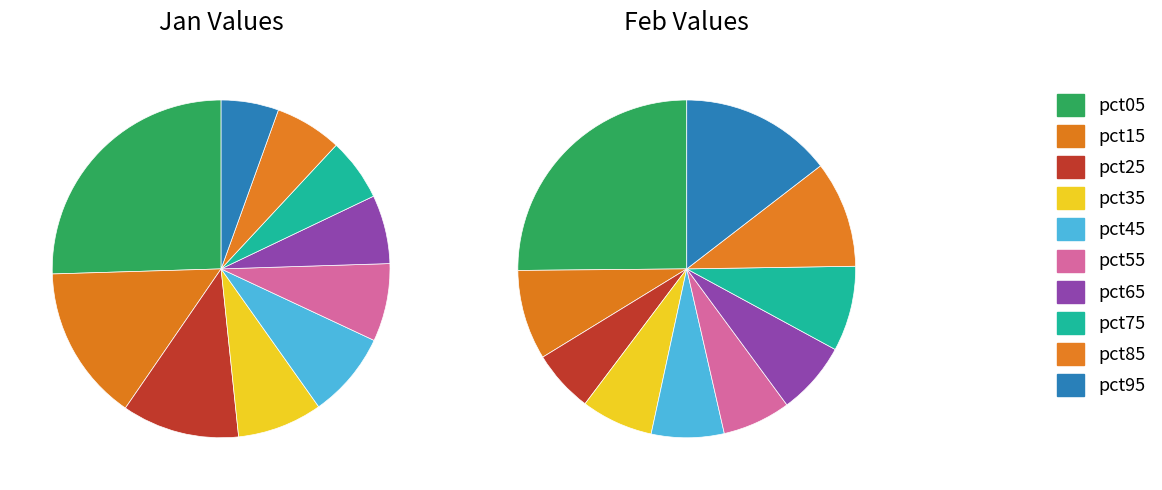

Which series has the largest range (max minus min)?

feb_values